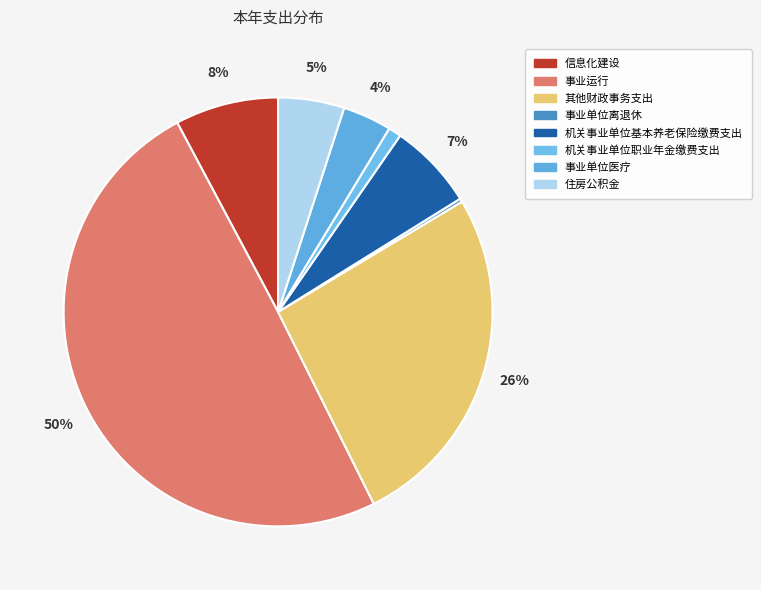

What is the ratio of the value at 机关事业单位职业年金缴费支出 to the value at 信息化建设?

0.1